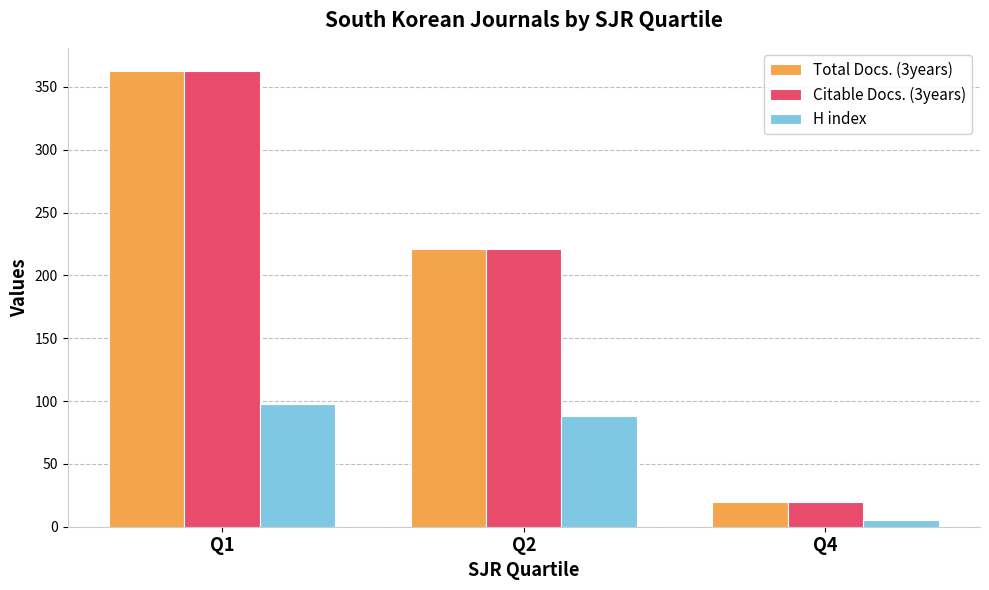

What is the spread (max minus min) of values at Q1?

265